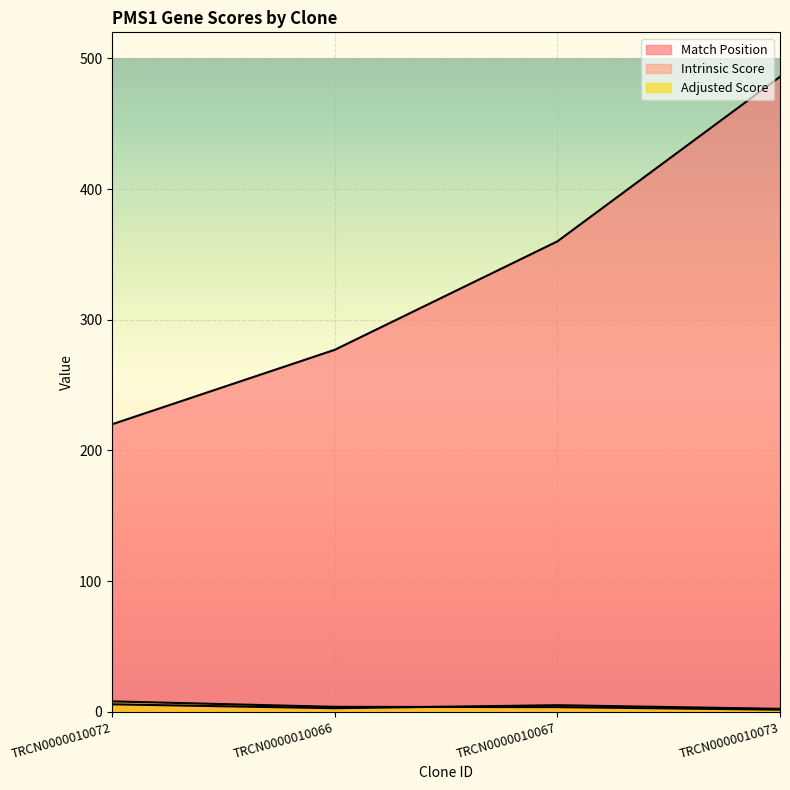

Reading right to left, extract all data points from this chart.

Match Position: TRCN0000010073=486.0	TRCN0000010067=360.0	TRCN0000010066=277.0	TRCN0000010072=220.0
Intrinsic Score: TRCN0000010073=2.2	TRCN0000010067=5.0	TRCN0000010066=2.6	TRCN0000010072=5.6
Adjusted Score: TRCN0000010073=1.5	TRCN0000010067=3.5	TRCN0000010066=3.7	TRCN0000010072=7.9